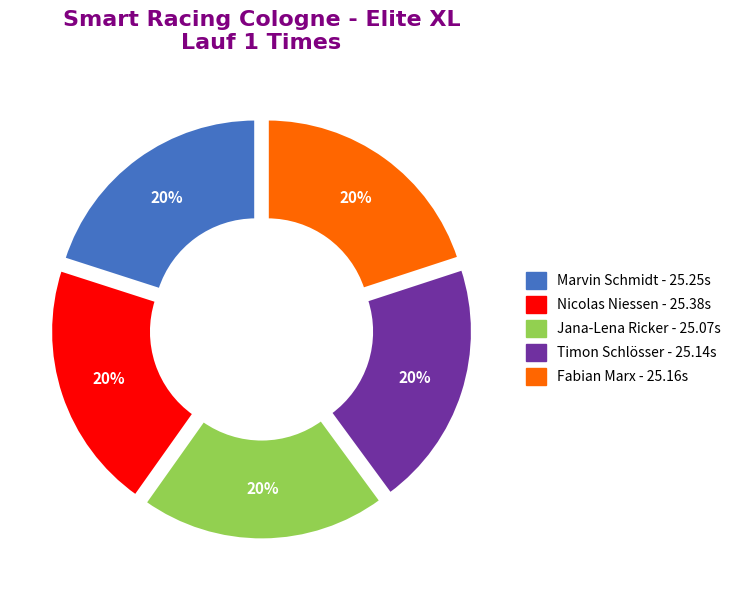

Does Marvin Schmidt represent more than half of the total?

No